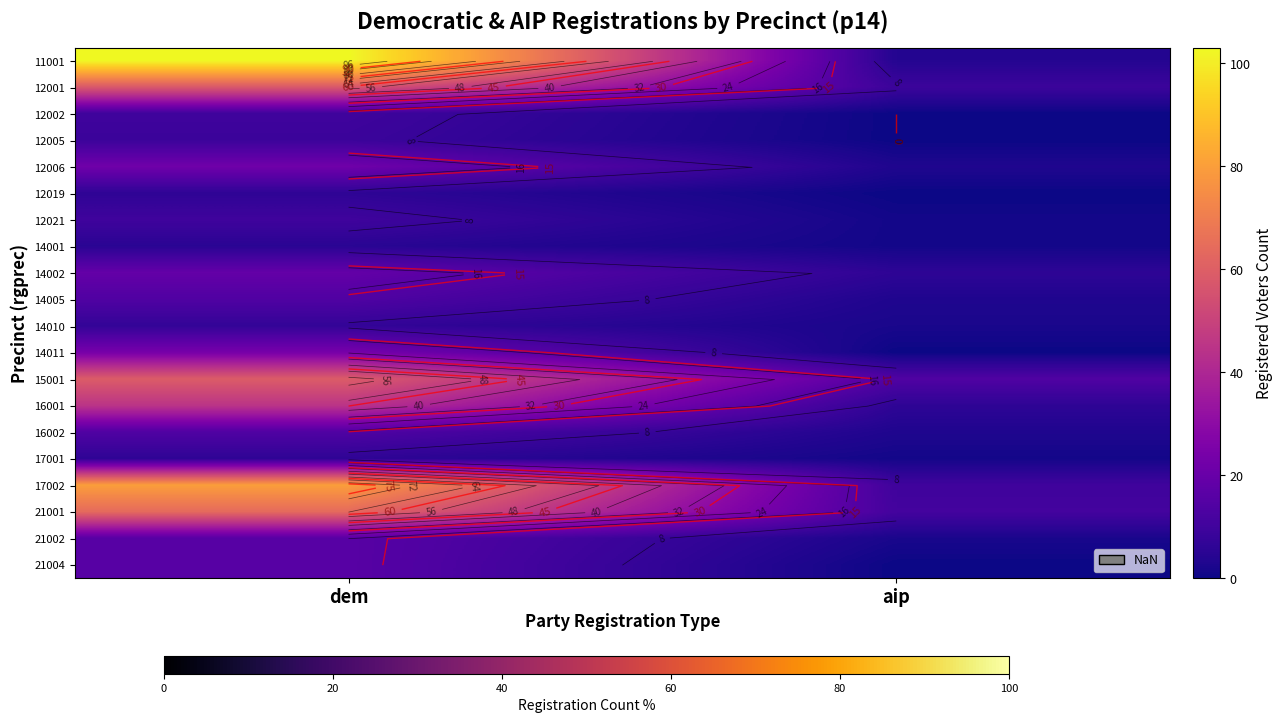

How many distinct data groups are displayed?

20